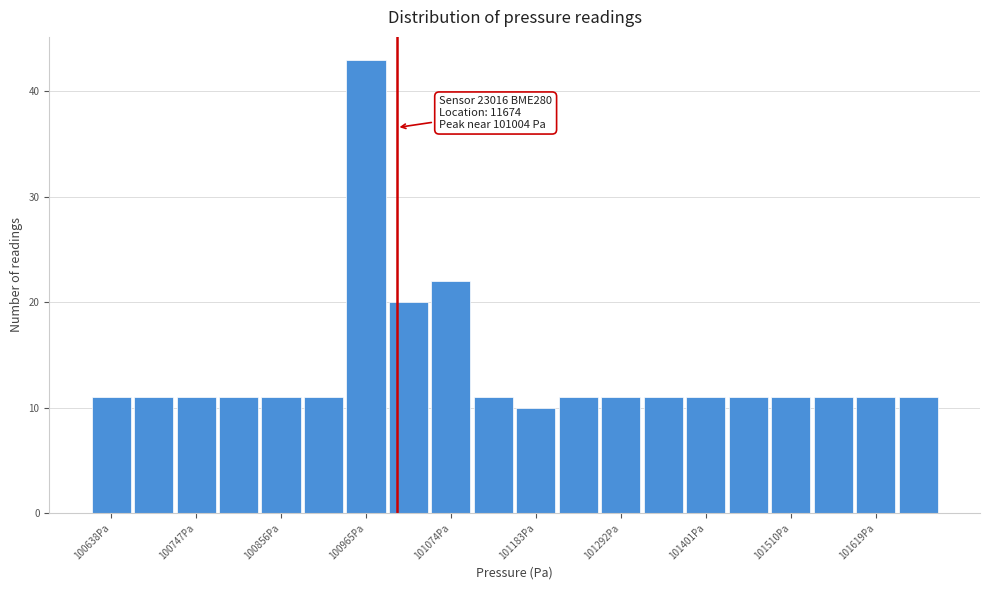

Around what value on the x-axis is the tallest bar? Give the approximate position of its centre, as read against the axis.

100960